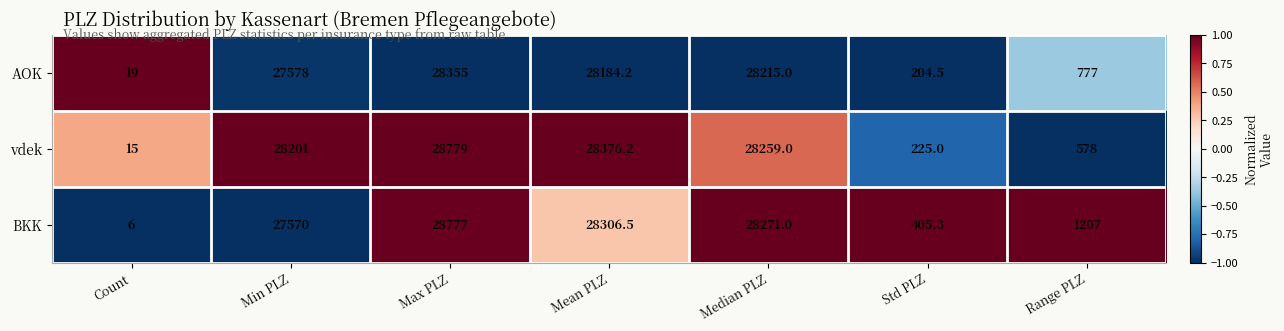

Which label corresponds to the largest value in the chart?

Max PLZ